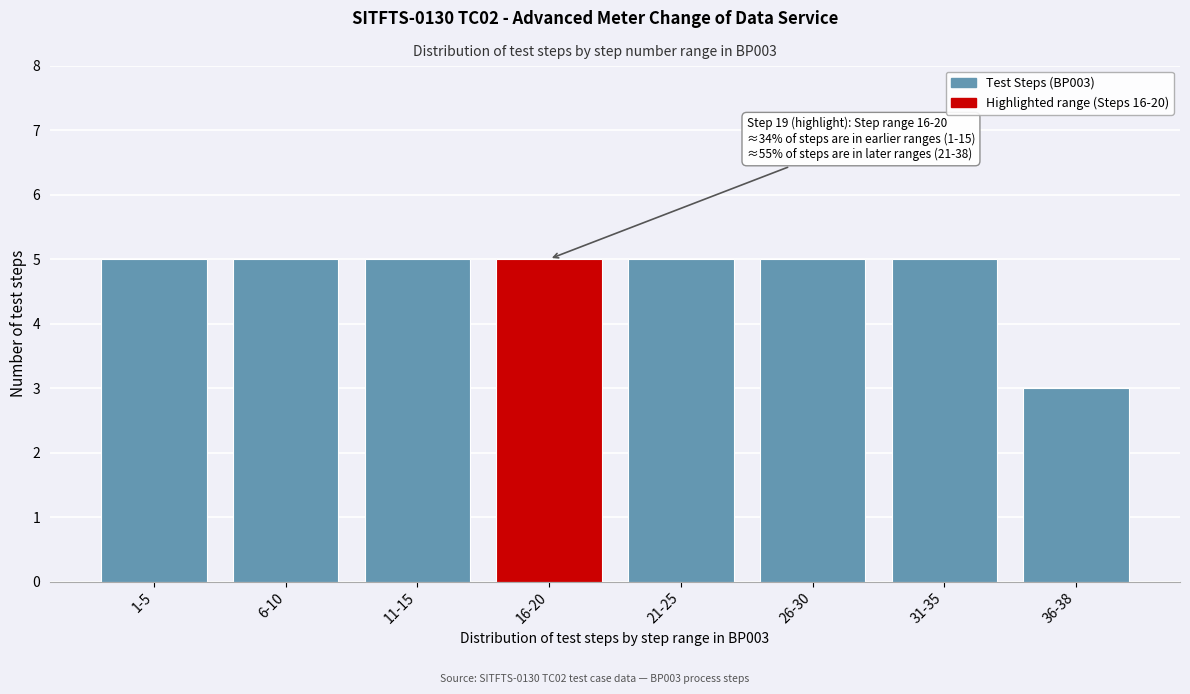

Reading left to right, extract all data points from this chart.

1-5=5	6-10=5	11-15=5	16-20=5	21-25=5	26-30=5	31-35=5	36-38=3